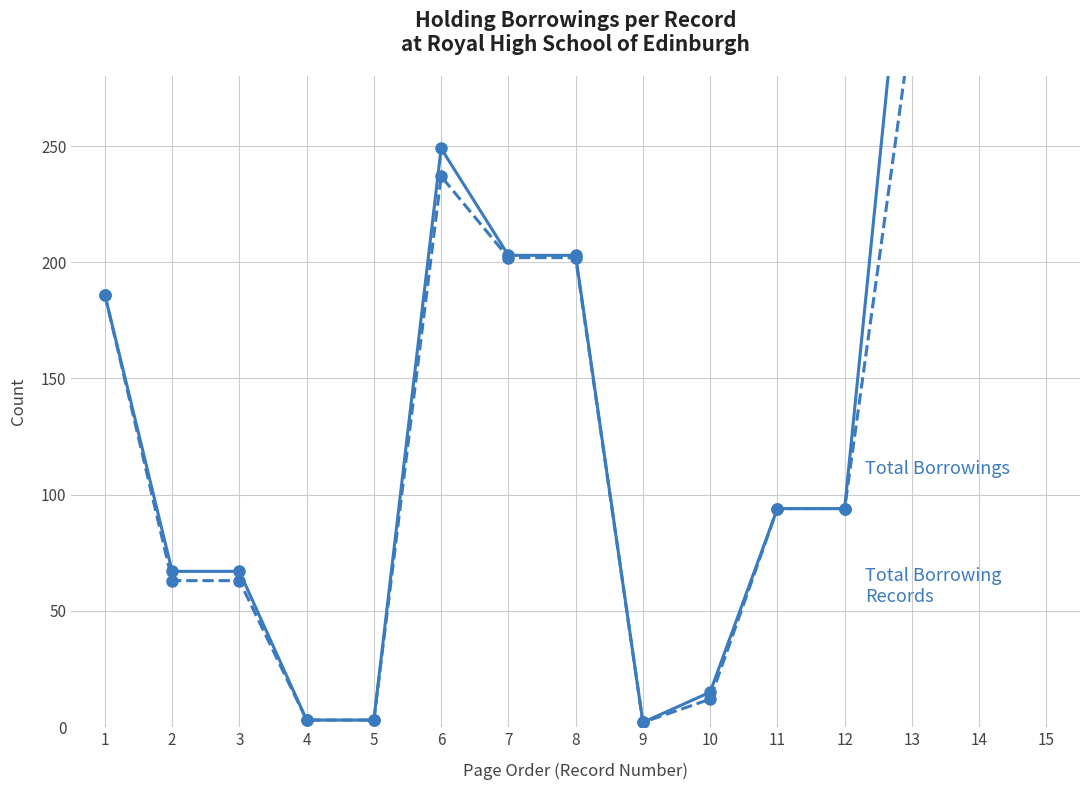

At which category does Total Borrowings reach its first local peak?

6